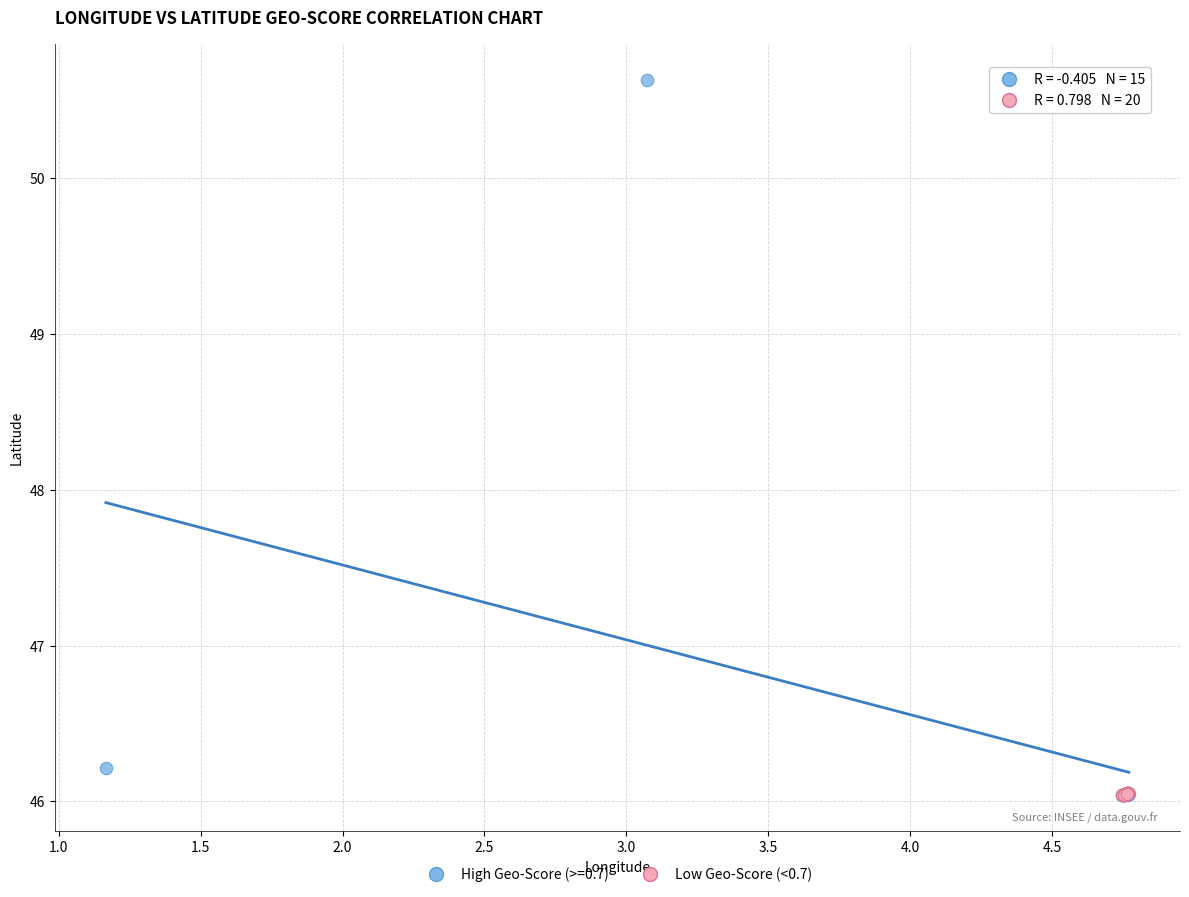

Which series has the widest spread of Y values?

High Geo-Score (>=0.7)